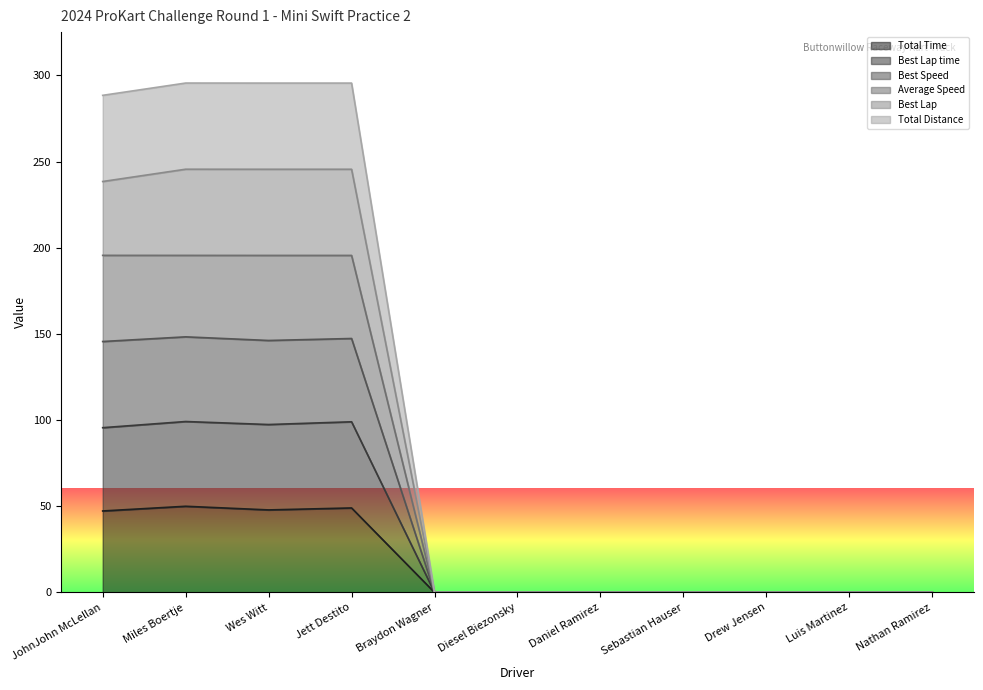

How many data points in Best Lap are above 0?

4